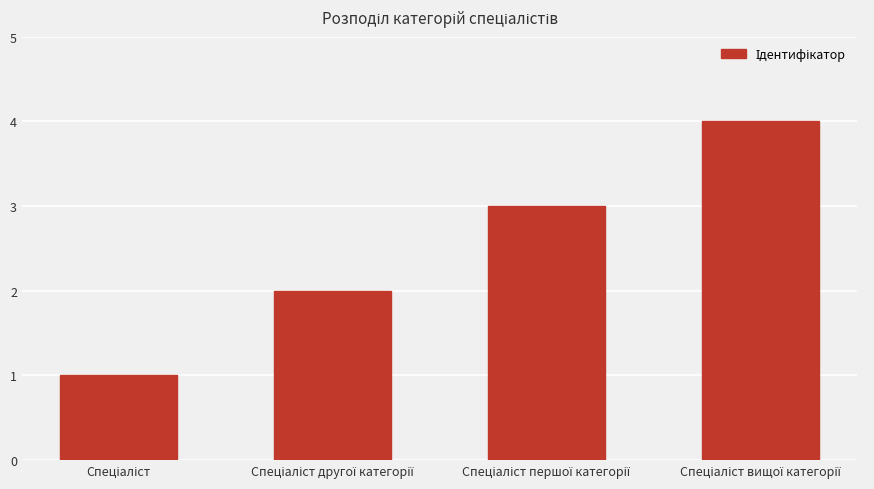

What is the maximum value shown in the chart?

4